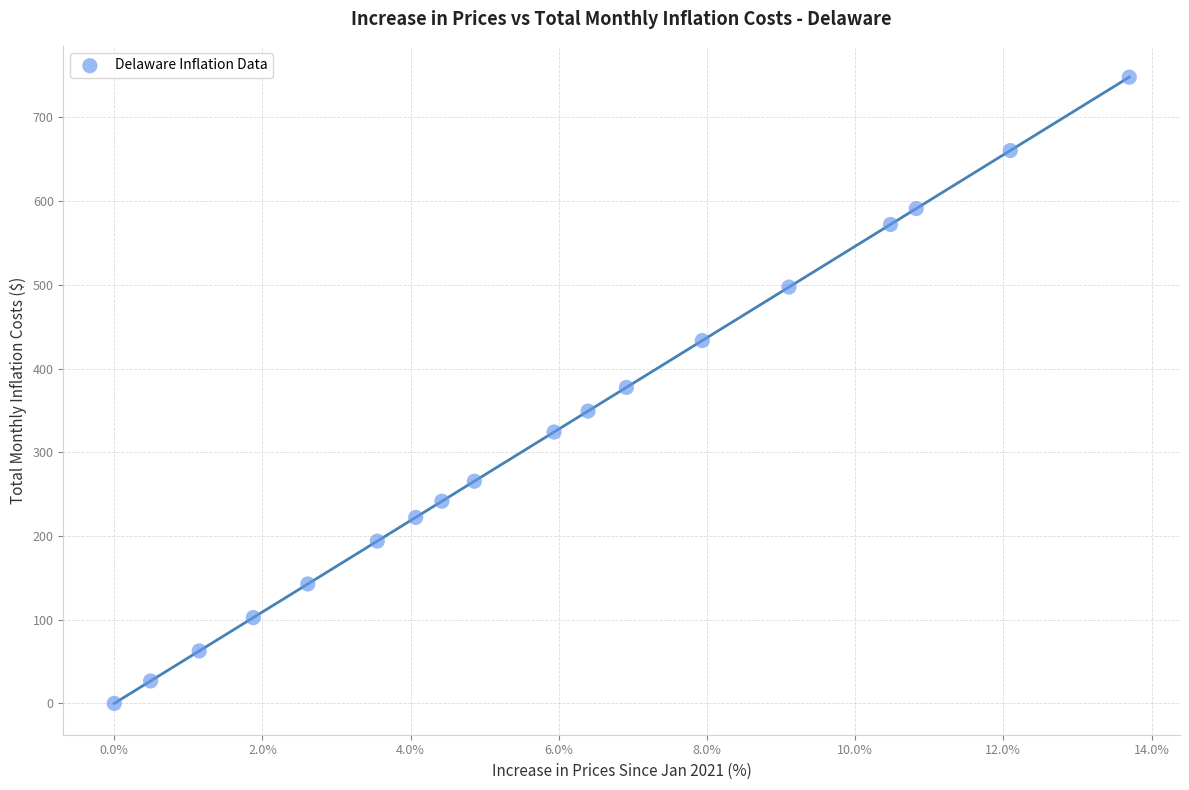

What is the range of X values (max minus min)?

13.7